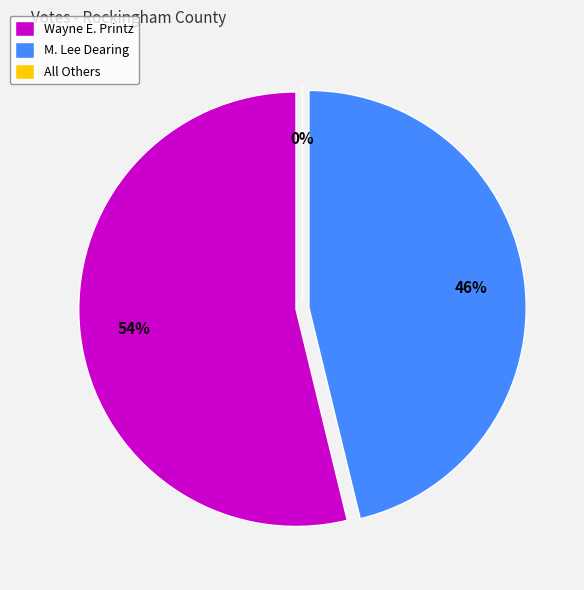

What percentage do All Others and M. Lee Dearing together represent?

46.2%